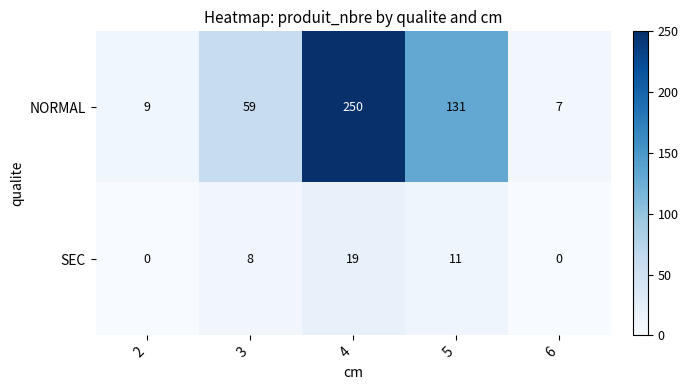

True or false: SEC has a value of 8 at 3.

True